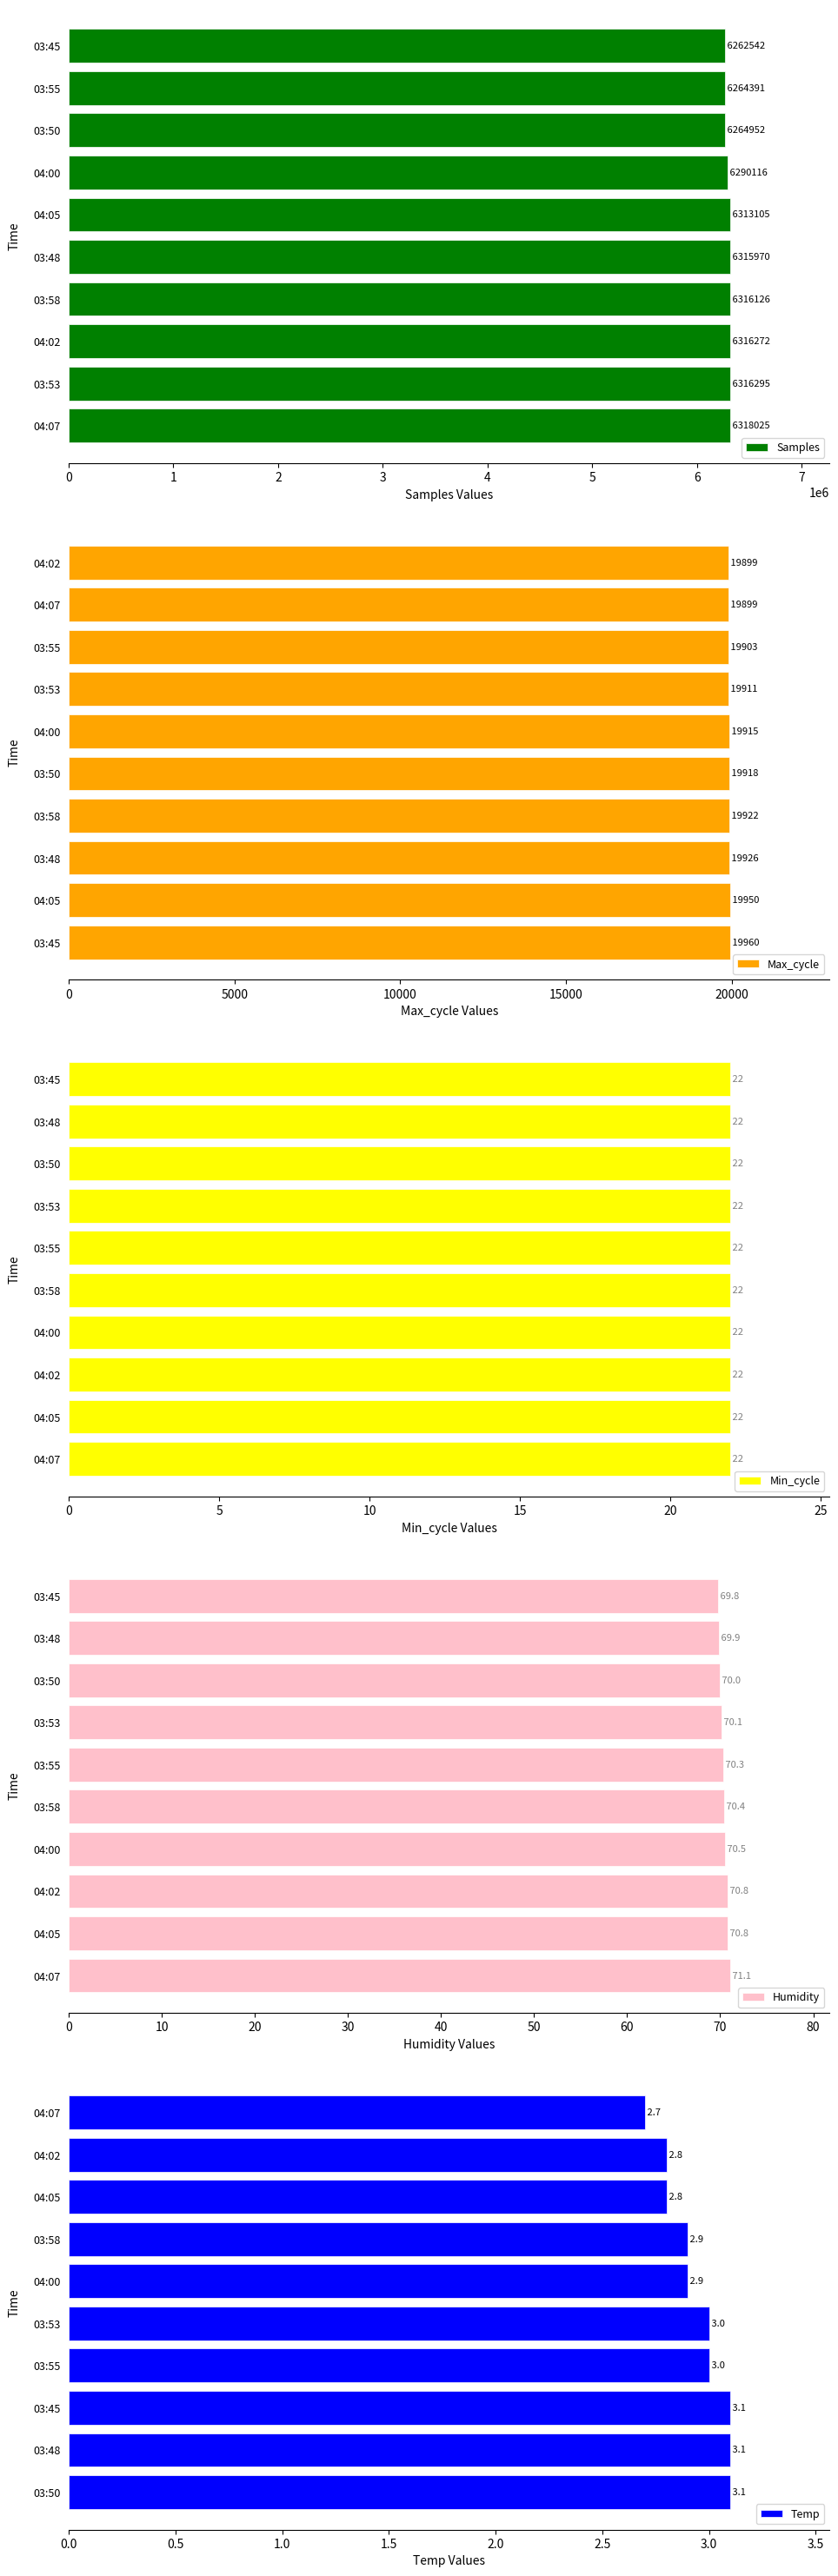

Which series has the largest total across all categories?

Samples